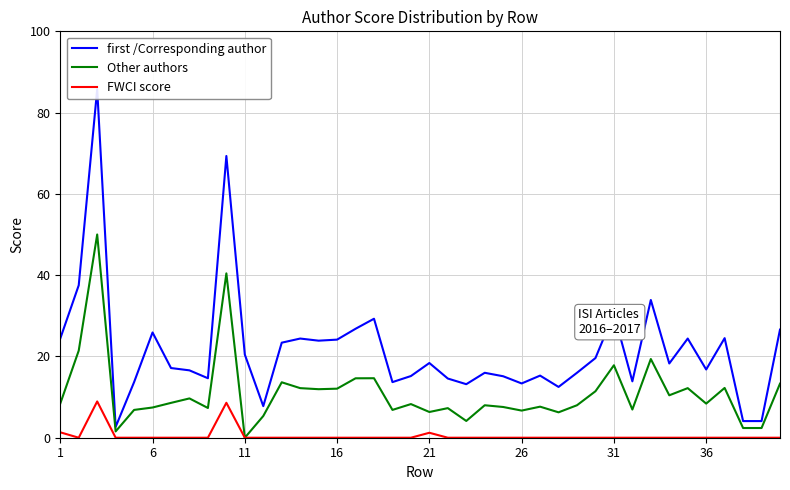

At which label is FWCI score closest to 4?

1